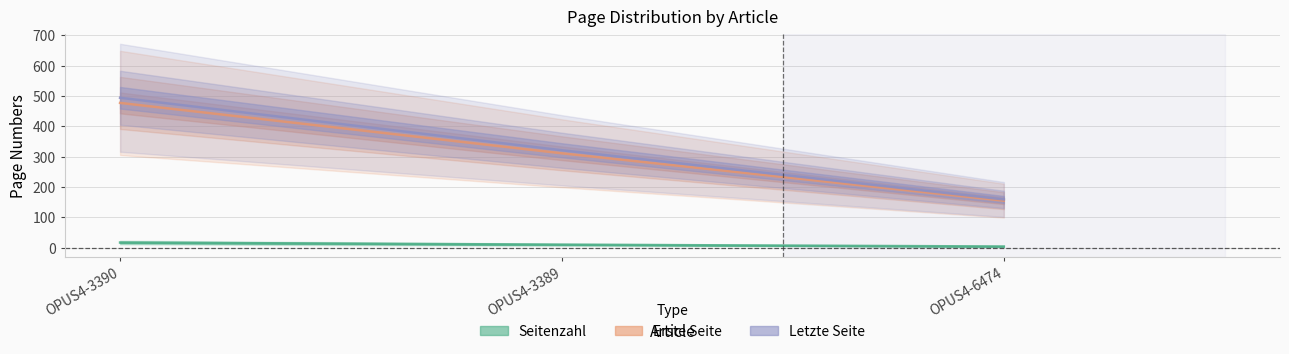

What is the approximate value of Letzte Seite at OPUS4-3390, to the nearest 10?

490